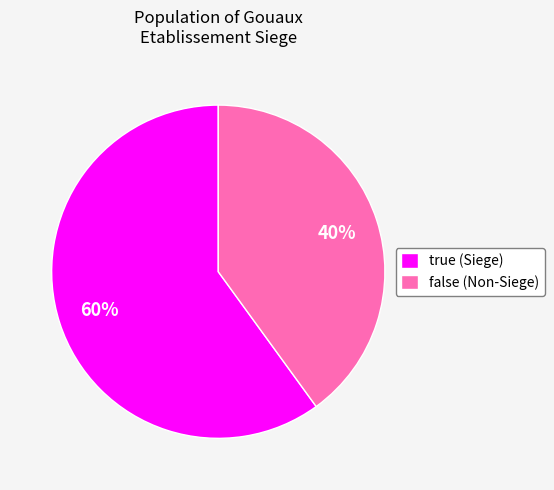

Does false (Non-Siege) account for over 50% of the chart?

No